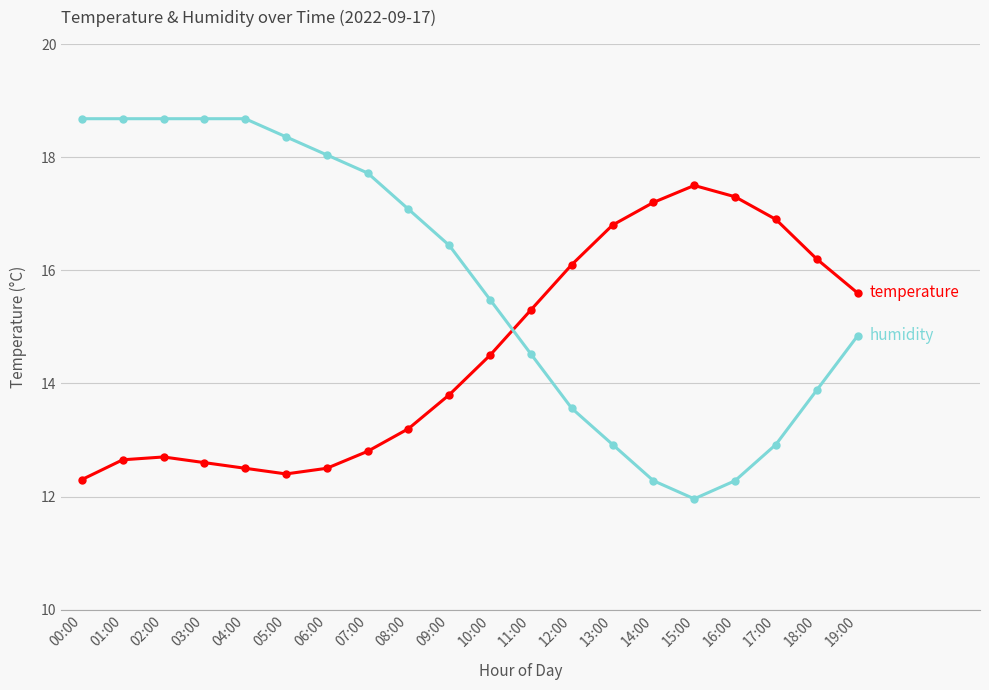

What position from the right is 11:00?

9